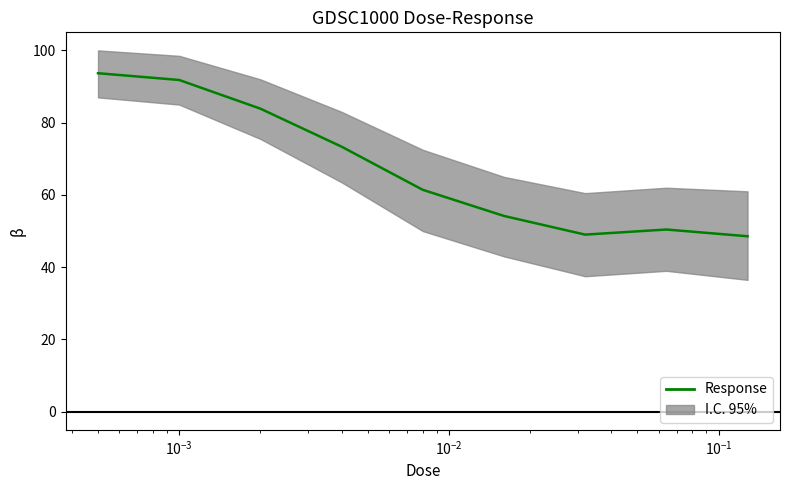

How many interior local valleys (lower than both neighbors) does the data have?

1